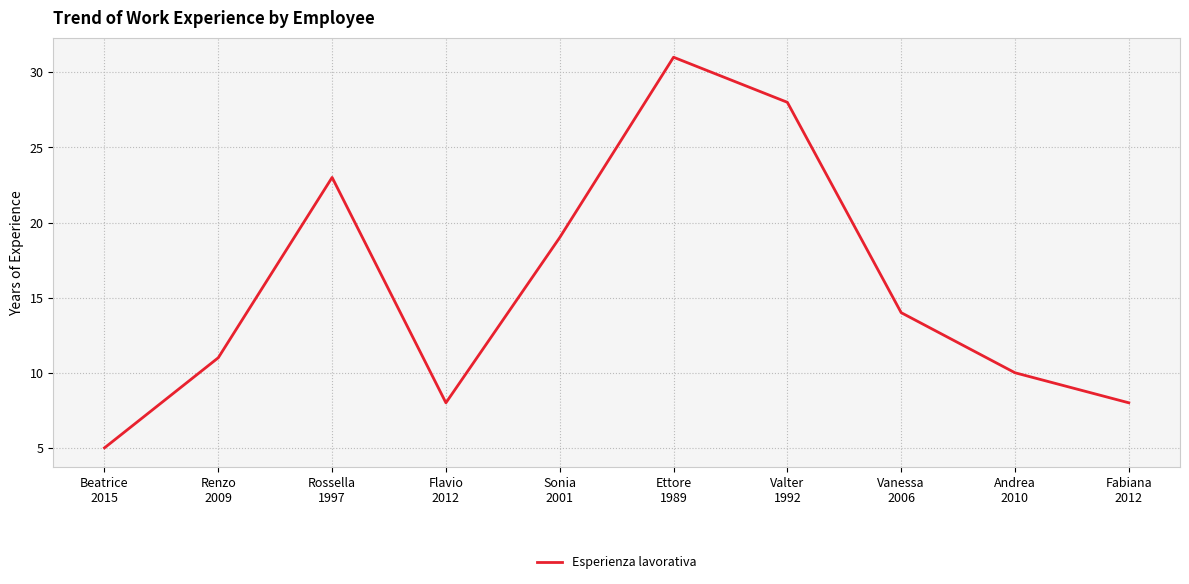

What is the ratio of the value at Beatrice
2015 to the value at Renzo
2009?

0.5